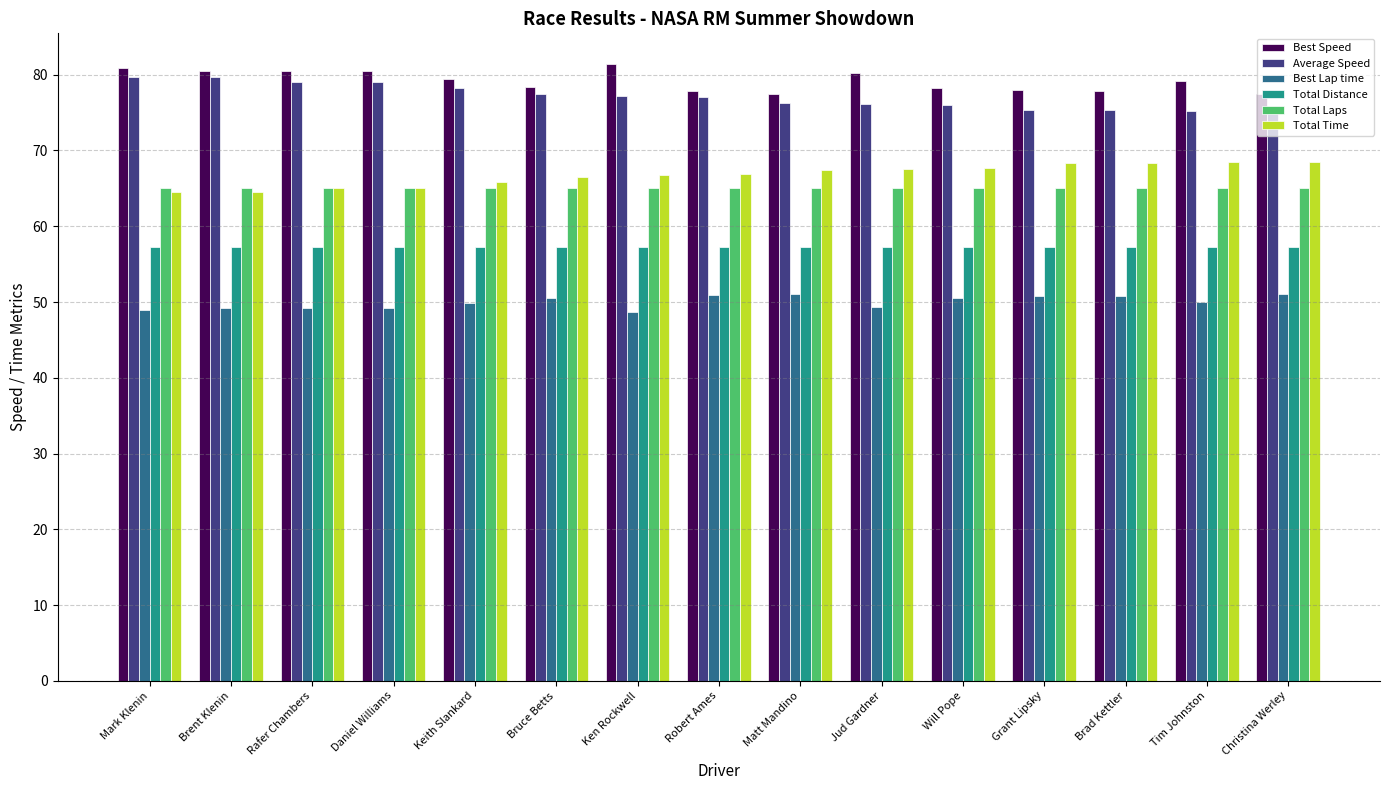

Is it true that Total Time equals 121.1 at Brad Kettler?

False